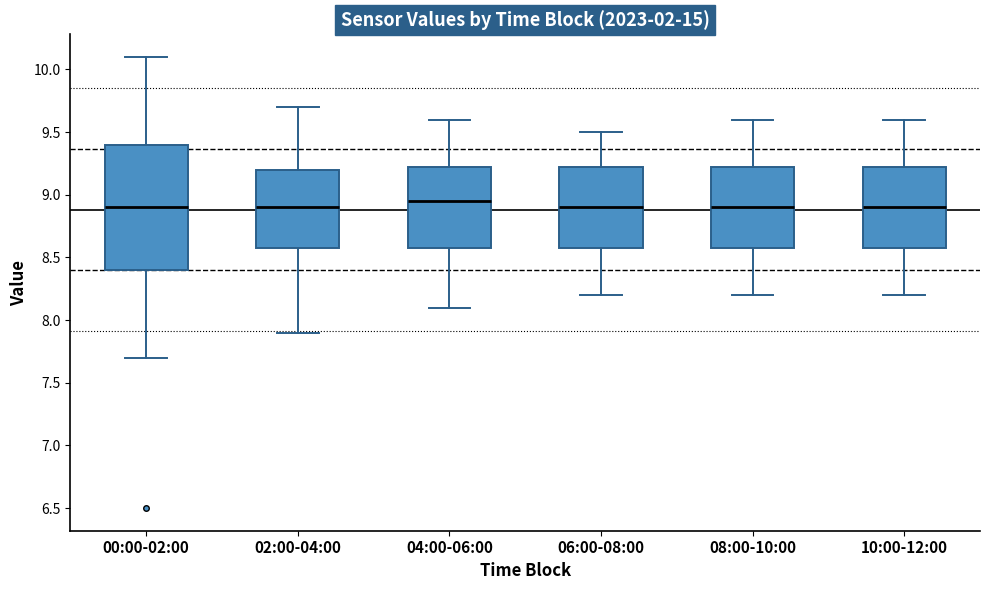

Which box is the tallest, from its lower edge to its upper edge?

00:00-02:00